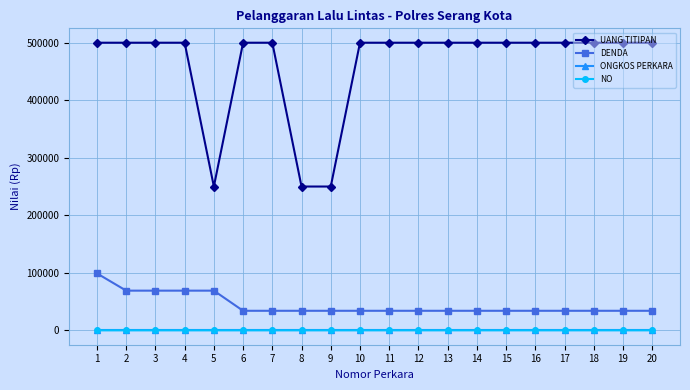

True or false: UANG TITIPAN has a value of 301246 at 19.

False